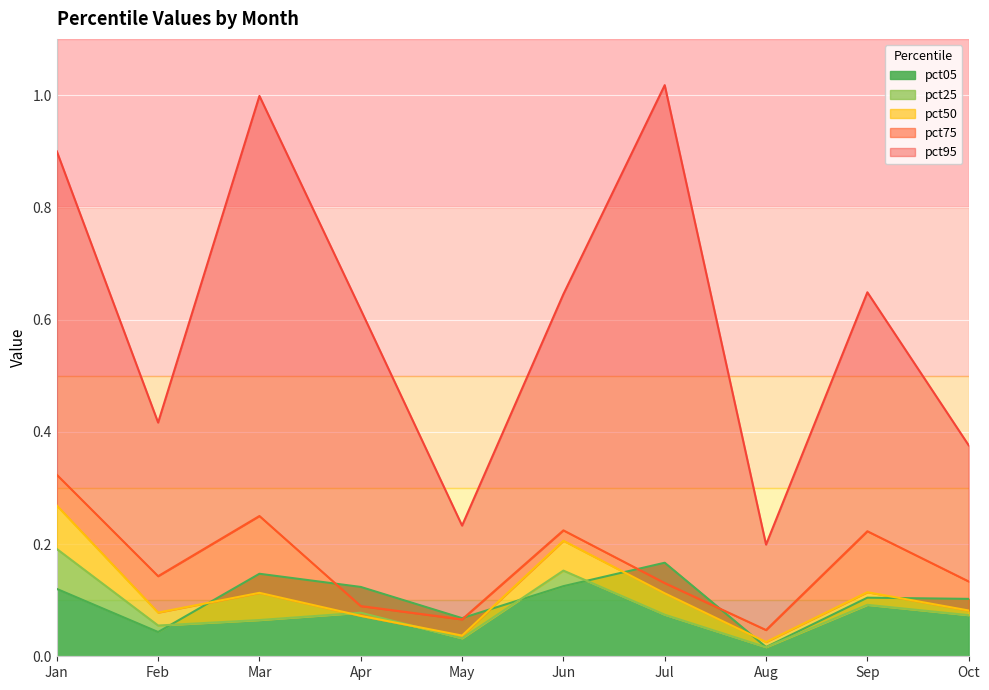

What is the value of the pct50 point at the 1st from the left?

0.3